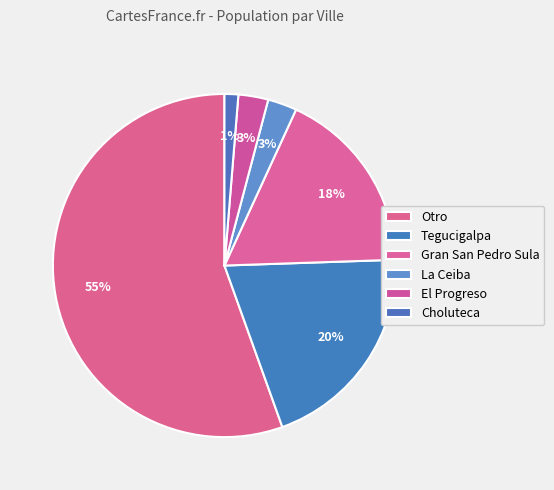

Which category has the smallest portion of the pie?

Choluteca